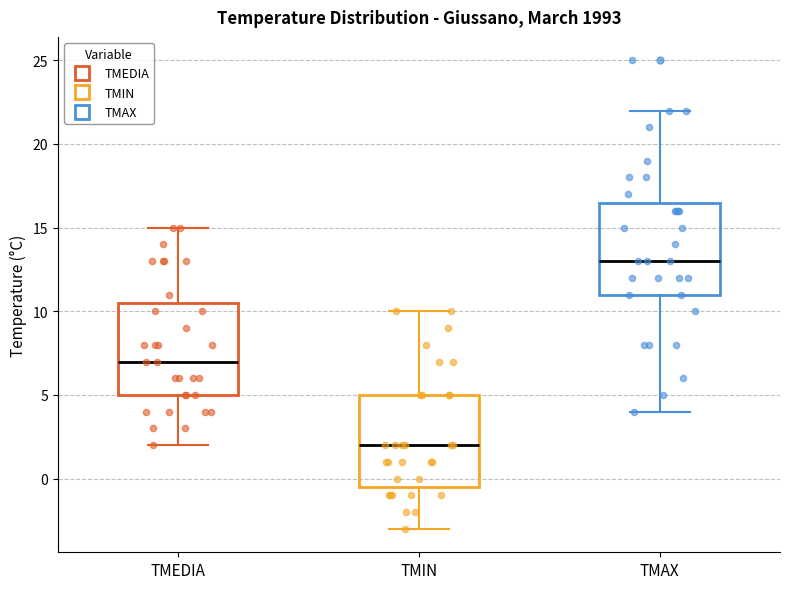

Where does the median line of the box for TMEDIA sit on the y-axis? The values are not printed on the chart, so give them approximately, as read against the axis.

7.0